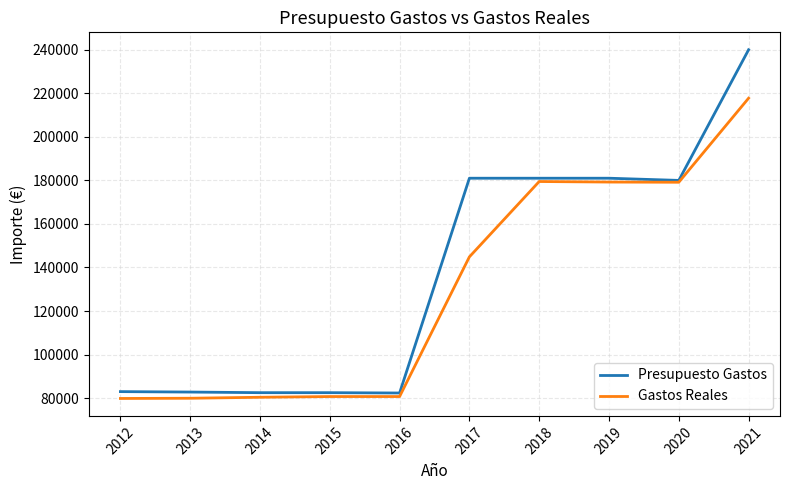

Which series has the largest total across all categories?

Presupuesto Gastos